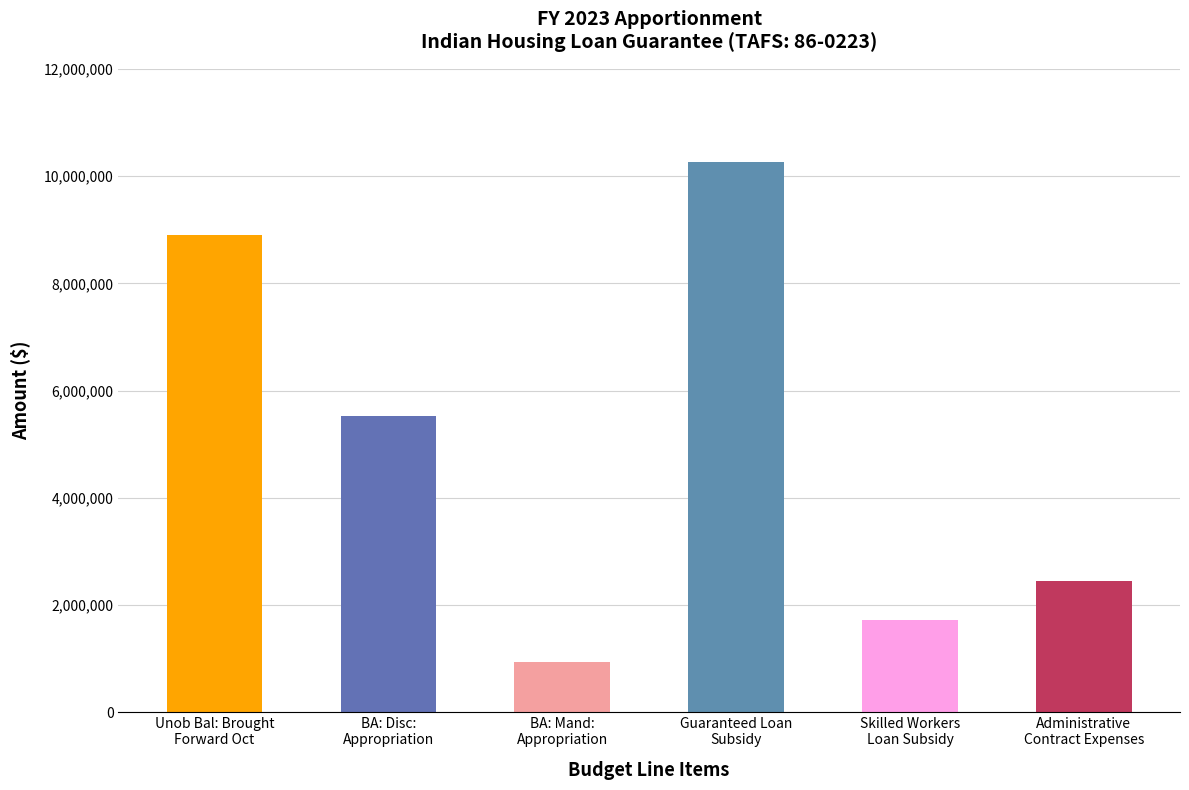

What is the label of the 1st bar from the left?

Unob Bal: Brought
Forward Oct